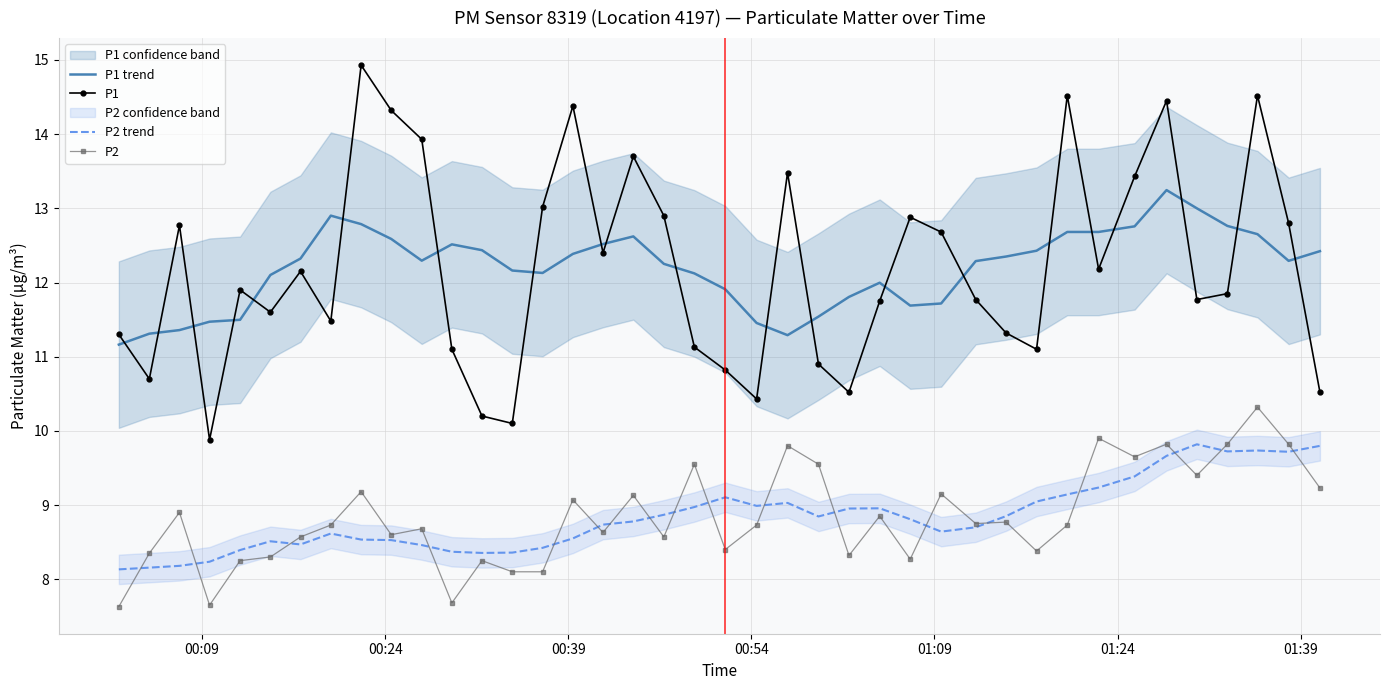

How many data points does each series have?

40